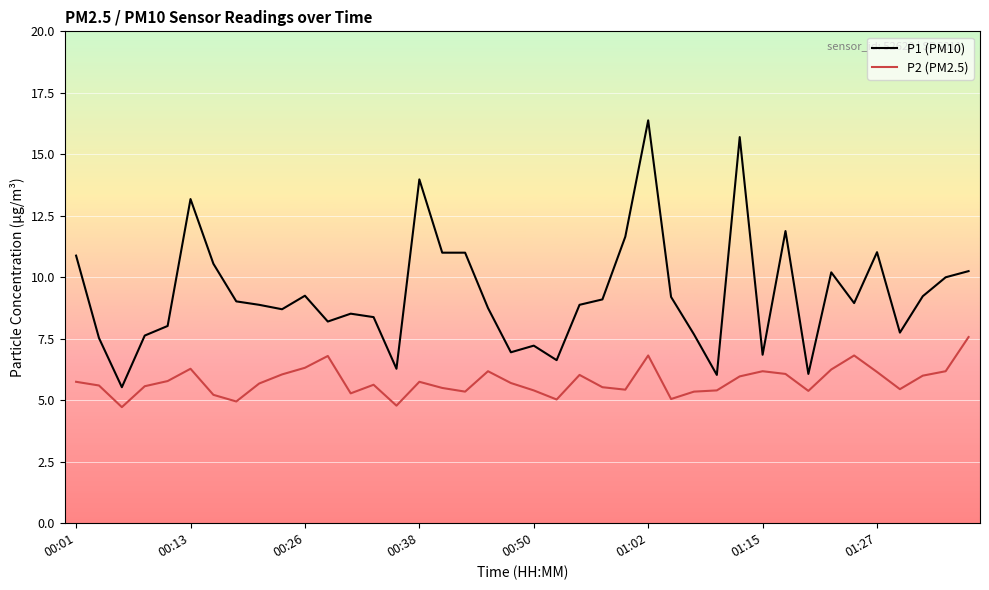

What is the highest value of the P1 (PM10) series?

16.4